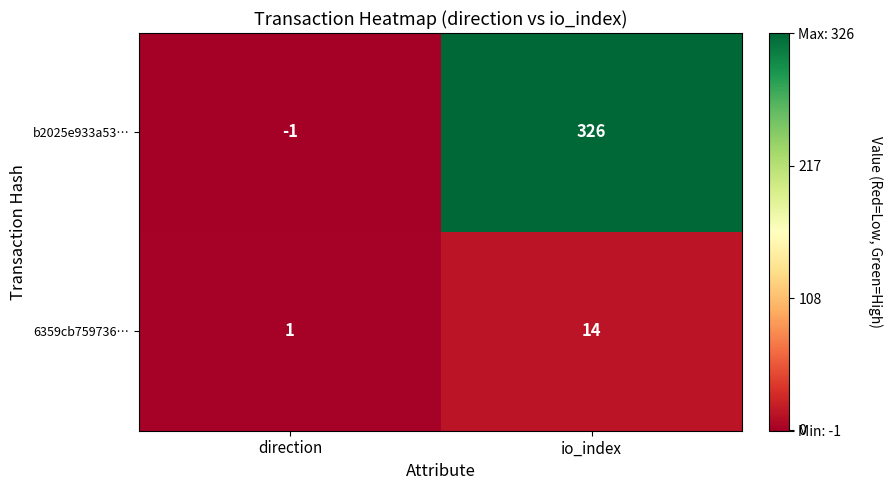

List the series in order of their peak value, highest first.

b2025e933a53…, 6359cb759736…